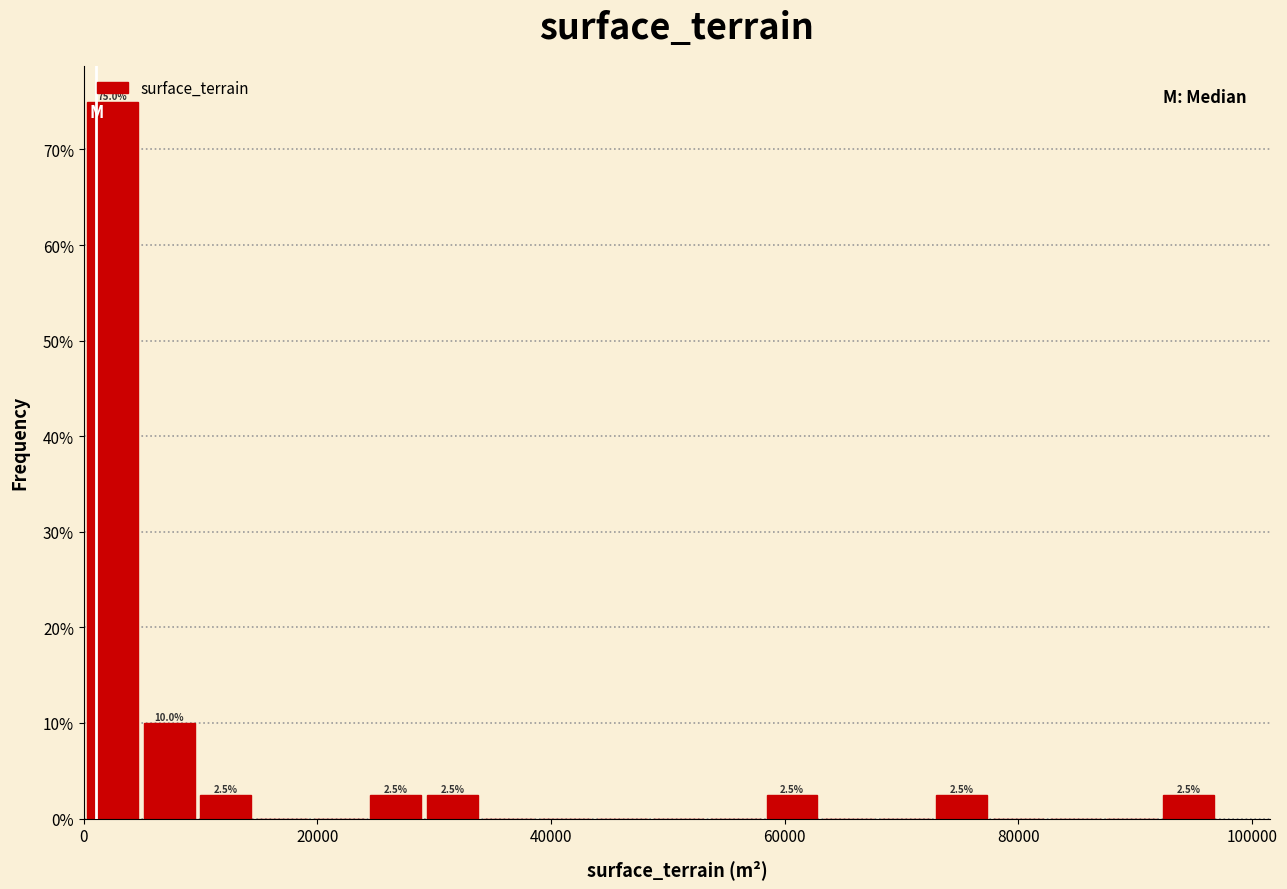

Around what value on the x-axis is the tallest bar? Give the approximate position of its centre, as read against the axis.

2000